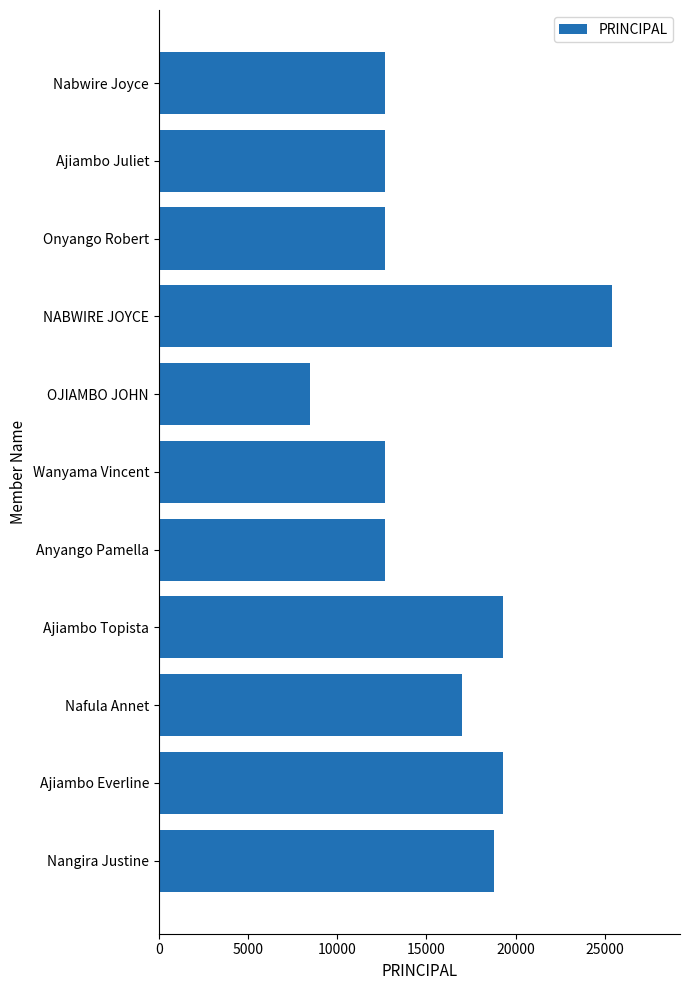

At which category does the chart reach its minimum across all series?

OJIAMBO JOHN